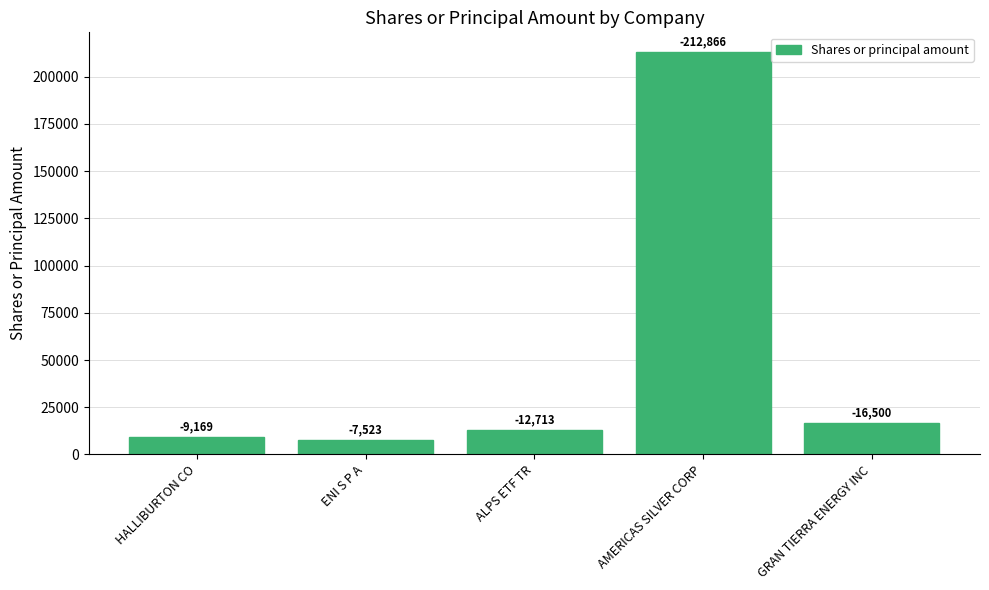

How many bars are there in total?

5